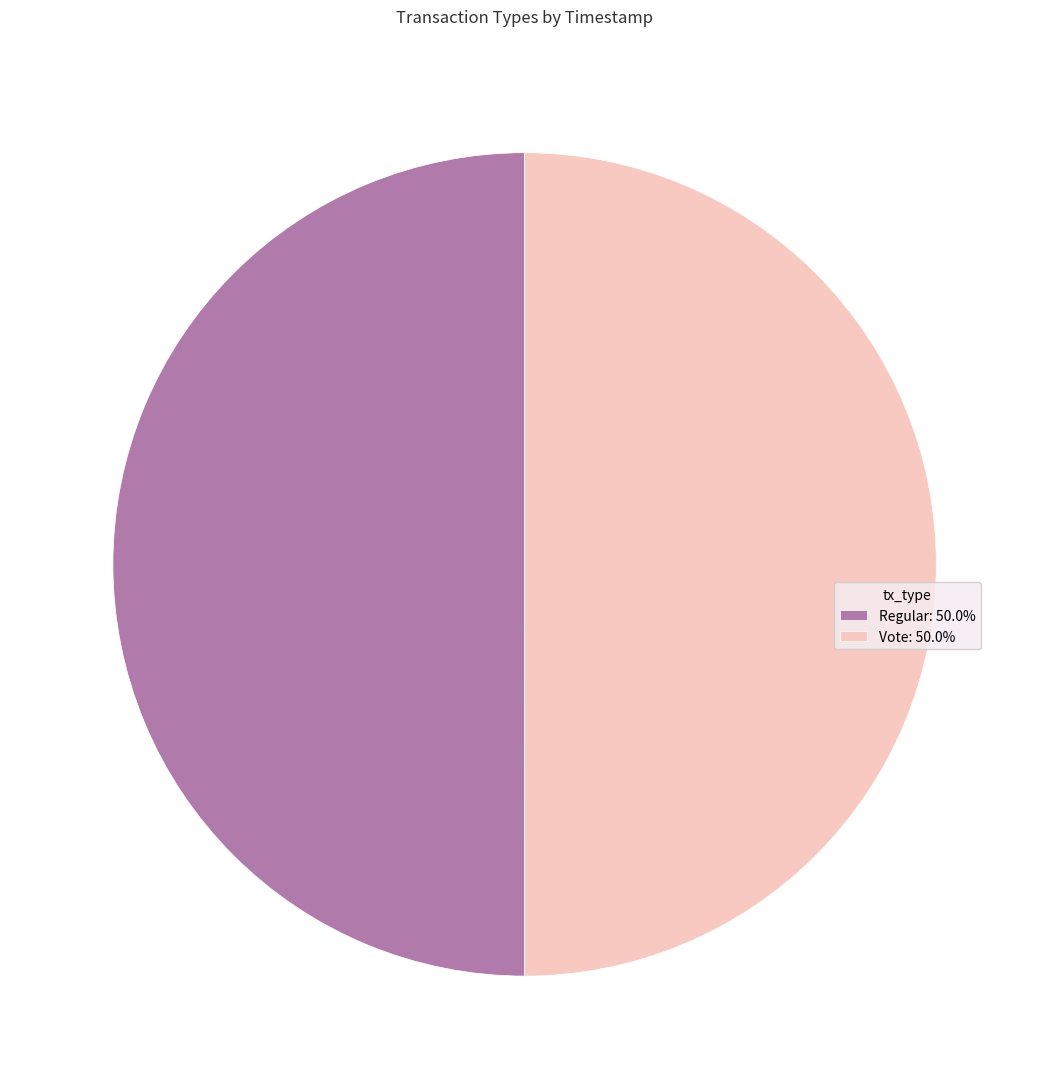

How many slices are in this pie chart?

2